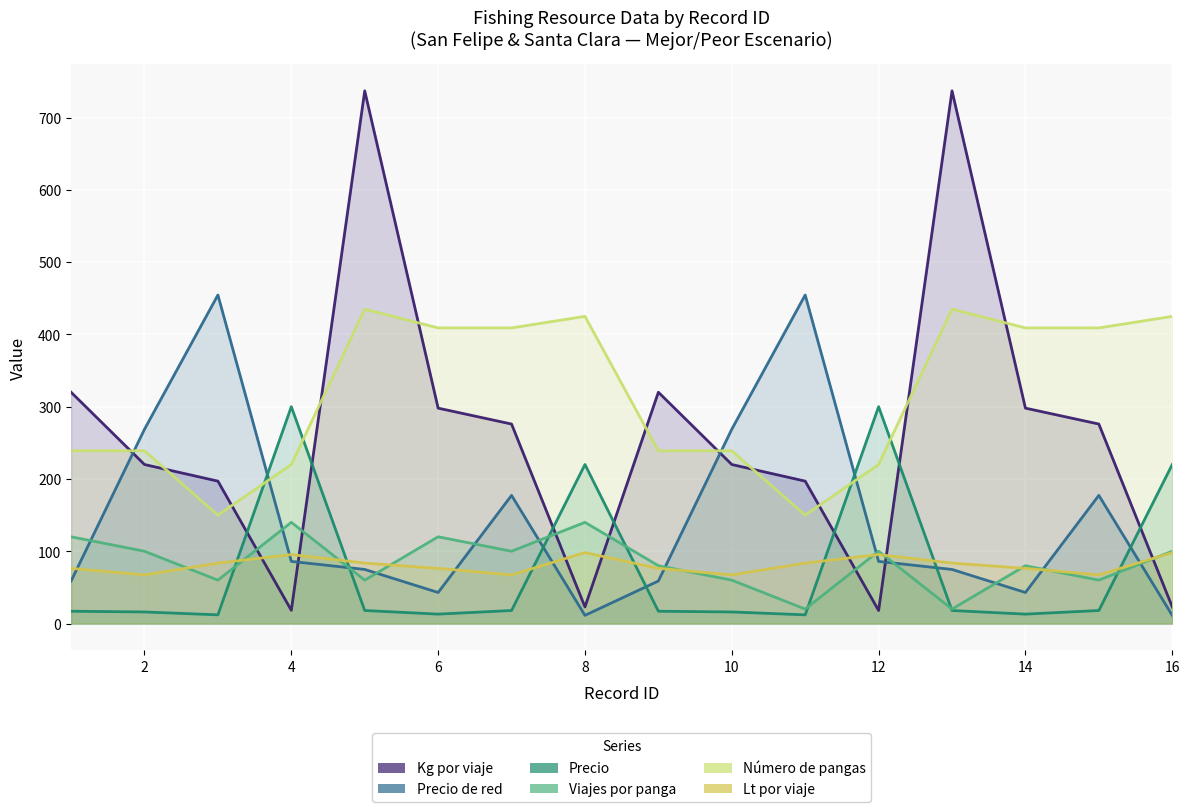

How many values in the Viajes por panga series exceed 100?

4